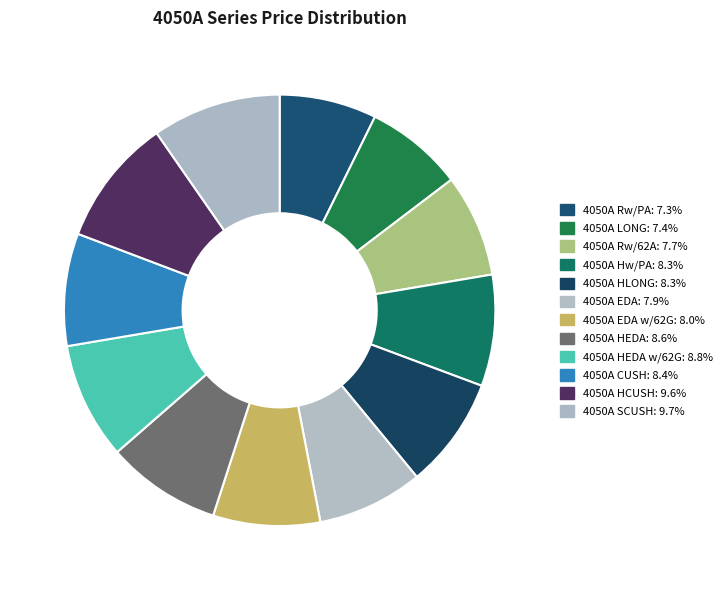

Rank the categories by value from lowest to highest.

4050A Rw/PA, 4050A LONG, 4050A Rw/62A, 4050A EDA, 4050A EDA w/62G, 4050A Hw/PA, 4050A HLONG, 4050A CUSH, 4050A HEDA, 4050A HEDA w/62G, 4050A HCUSH, 4050A SCUSH